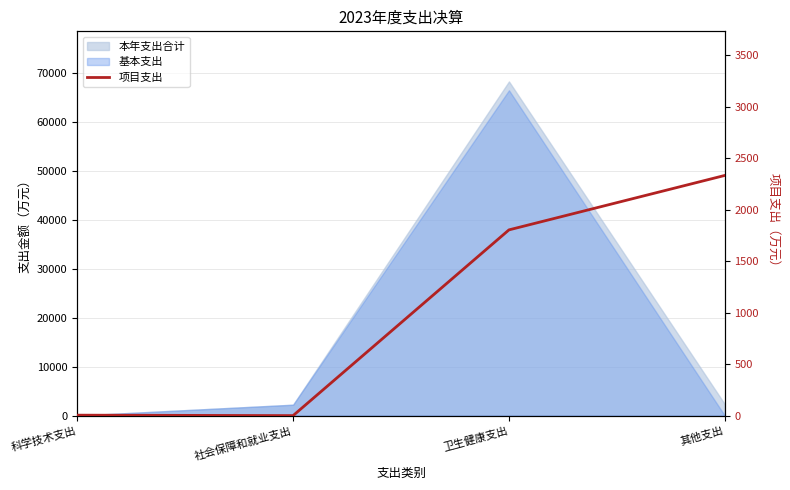

Between 科学技术支出 and 其他支出, which is larger?

其他支出